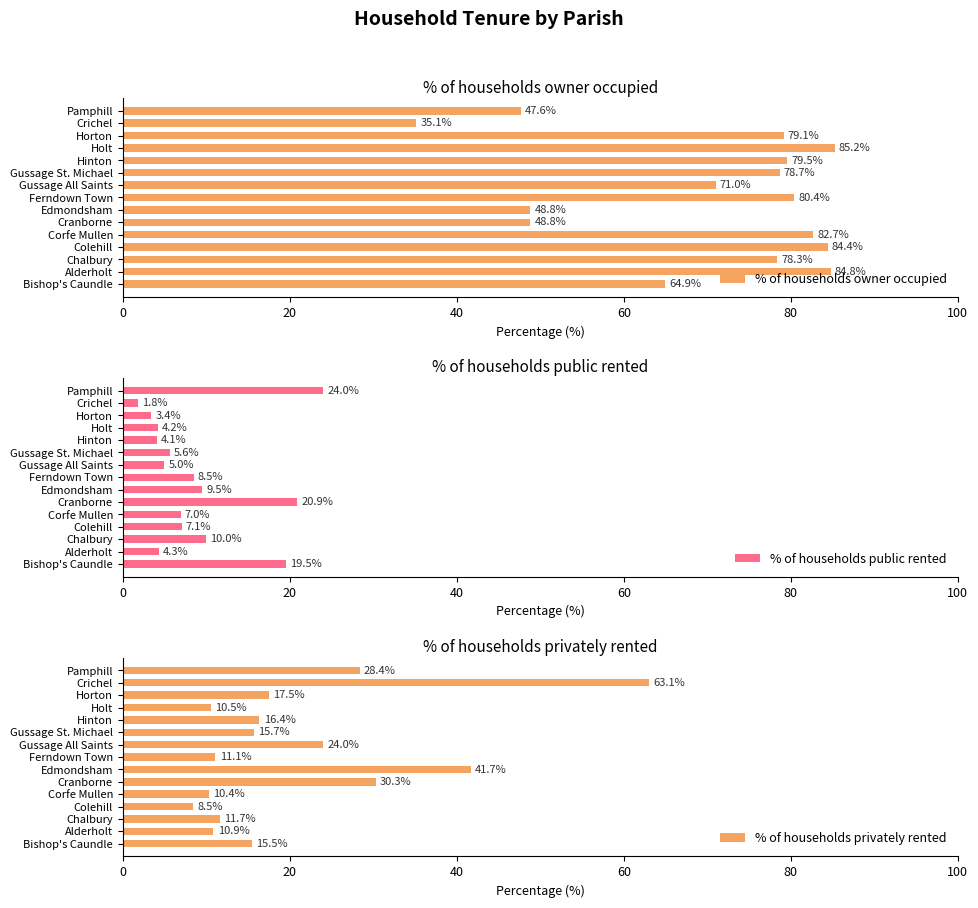

Is it true that % of households owner occupied equals 123.6 at Gussage St. Michael?

False